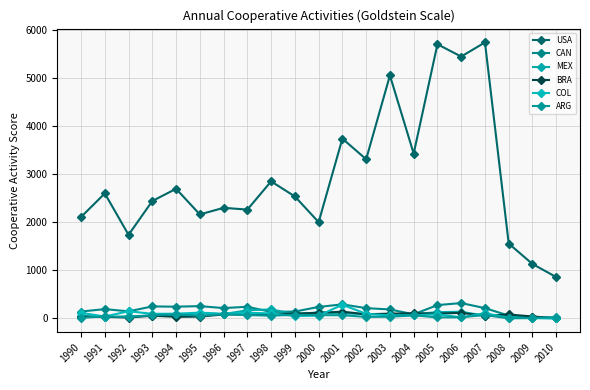

Rank the categories by COL value from lowest to highest.

2010, 2009, 2008, 2006, 1991, 1999, 2000, 2003, 2004, 2005, 1996, 1993, 2002, 1994, 1998, 2007, 1997, 1990, 1995, 1992, 2001